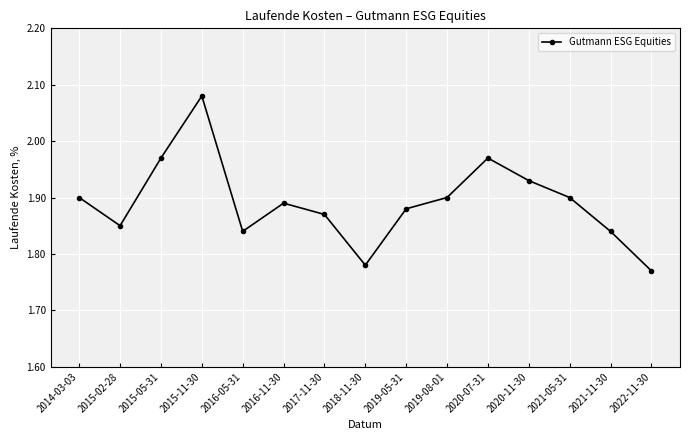

How many points are lower than both their immediate neighbors (excluding endpoints)?

3